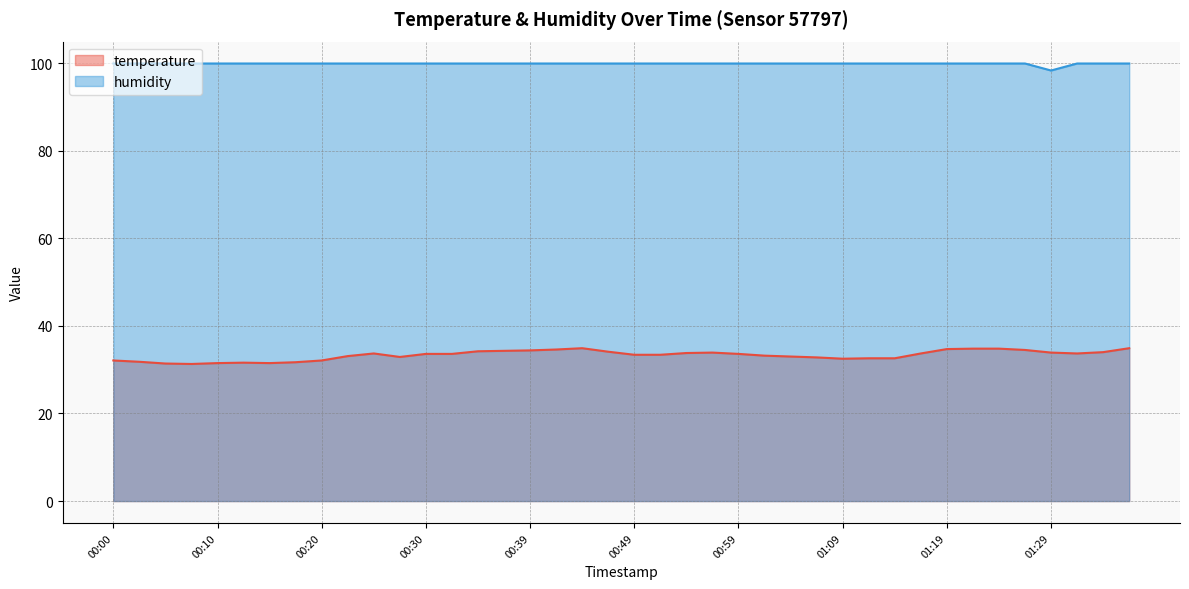

What is the smallest value displayed?

31.3